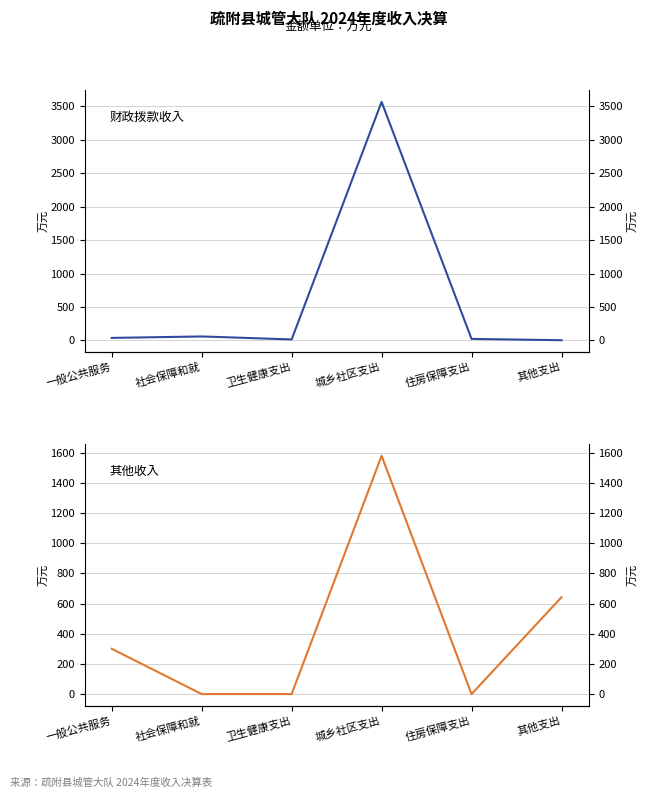

What is the label of the 5th point from the left?

住房保障支出